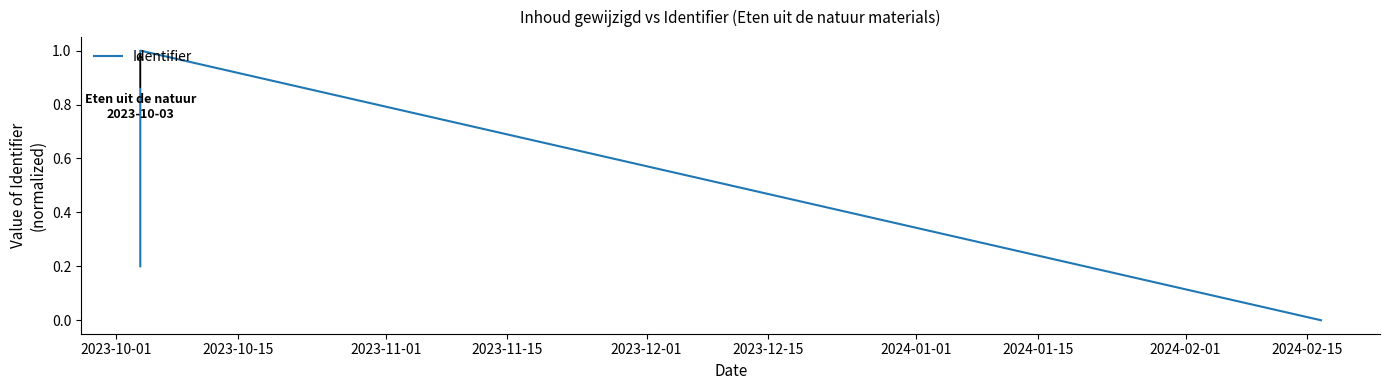

What is the average value?

0.5